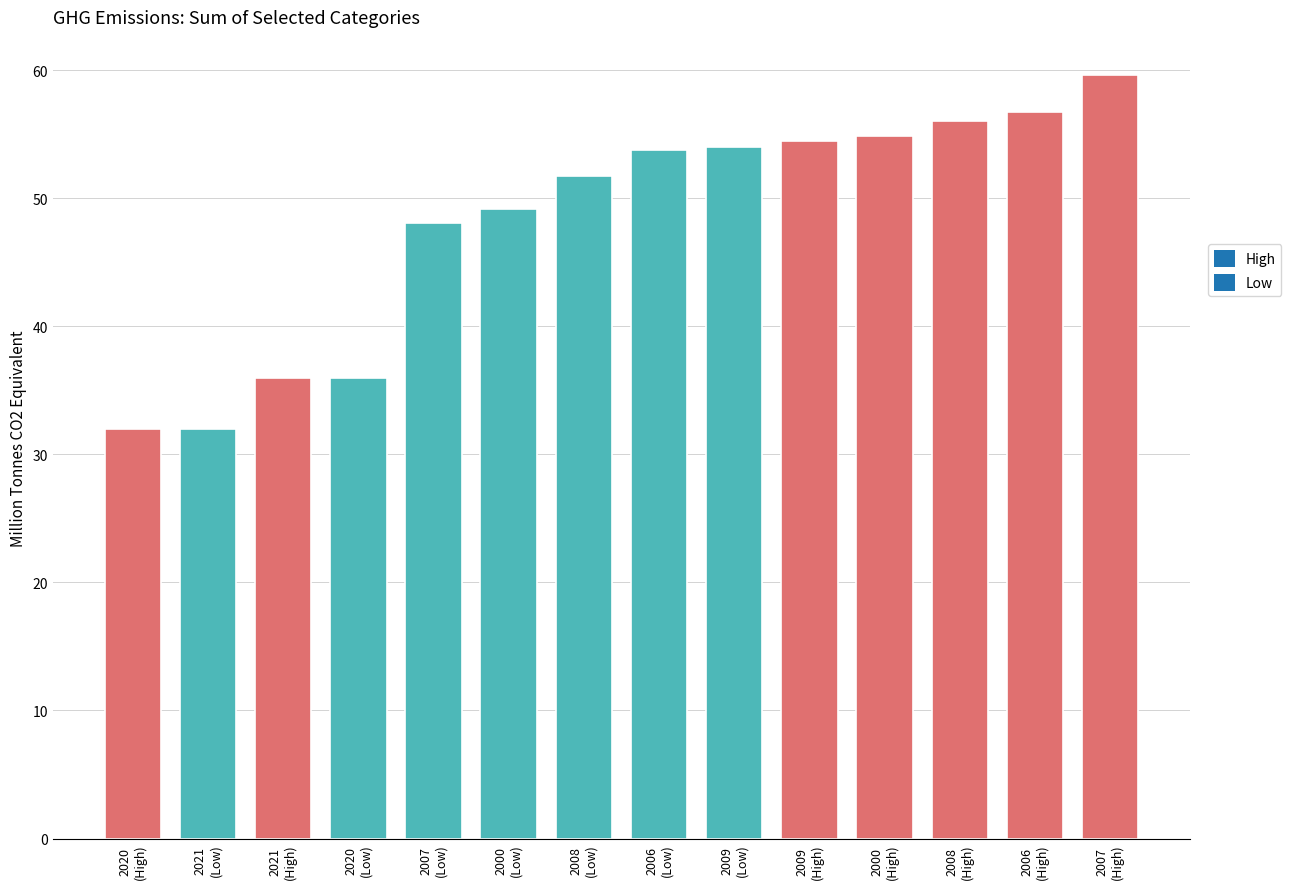

What is the difference between the maximum and second lowest values?

27.7